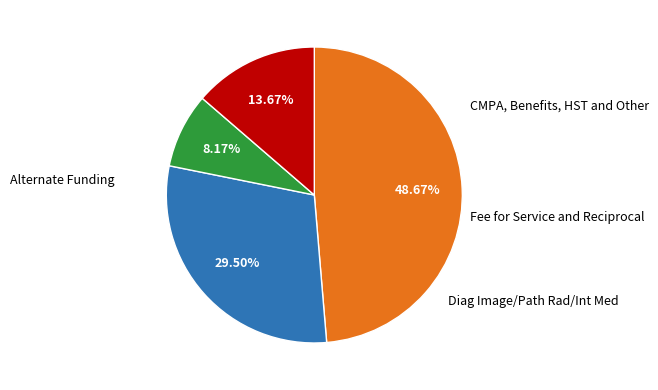

Does any single category account for the majority?

No